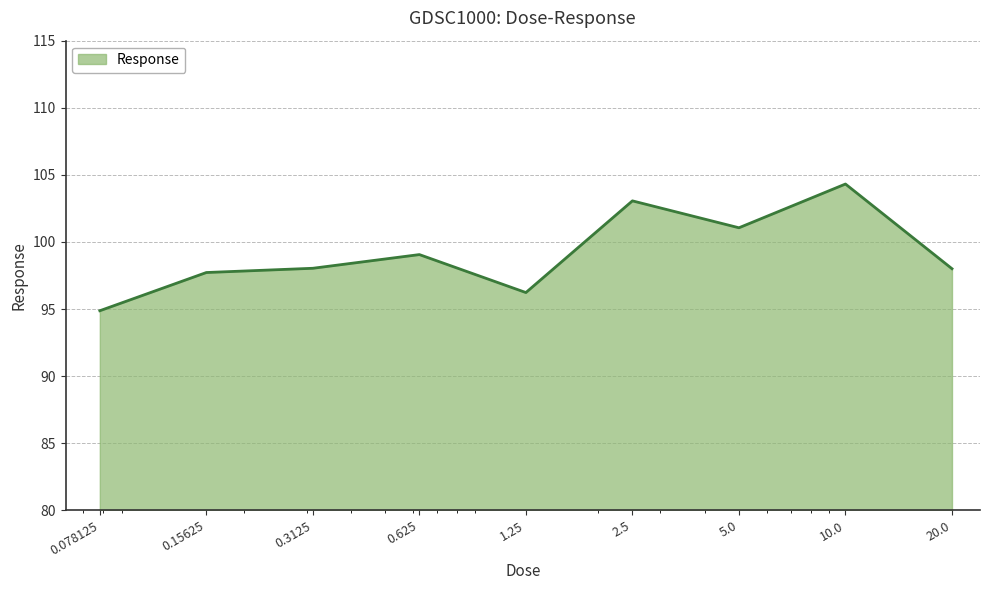

What is the maximum value shown in the chart?

104.3